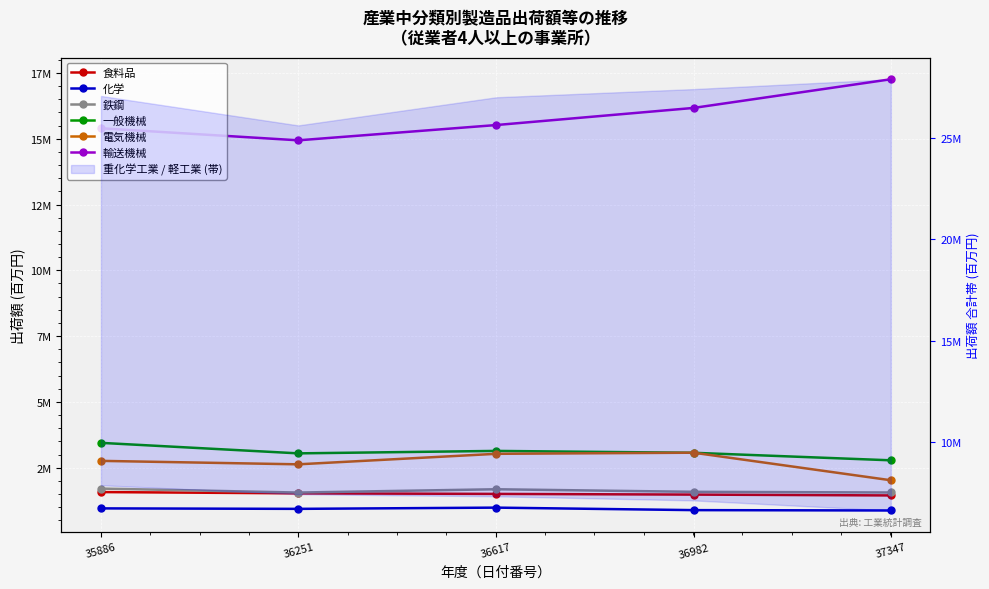

What is the minimum value shown in the chart?

874538